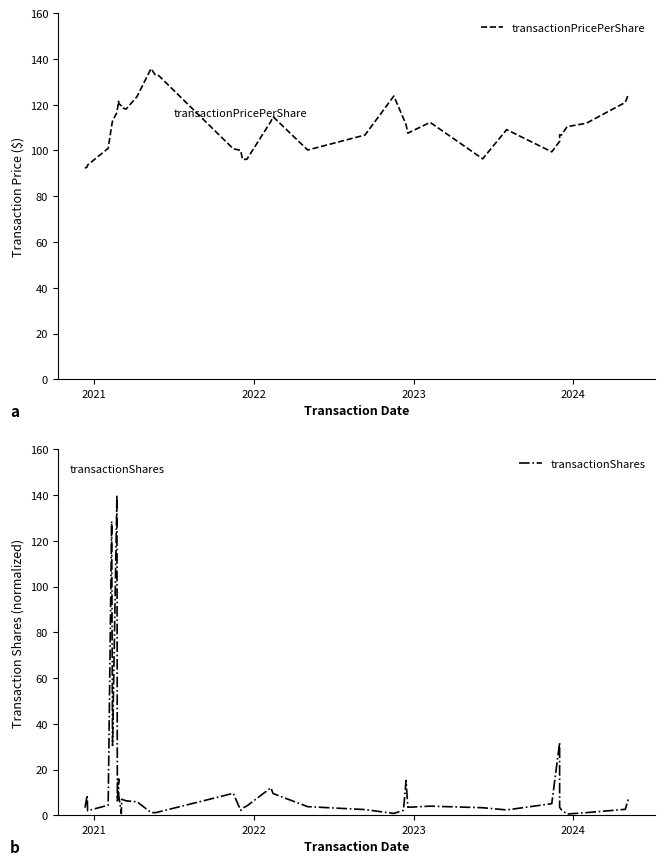

Reading left to right, list all the values displayed in this chart.

transactionPricePerShare: 92.2	92.8	93.6	101.0	110.8	112.9	116.6	118.0	121.5	120.6	119.5	118.8	118.1	123.6	135.8	132.9	133.0	100.7	100.1	96.1	96.2	112.7	114.8	100.2	106.8	123.8	114.0	111.3	107.6	112.3	96.4	109.1	99.4	104.0	106.8	106.7	110.4	111.9	121.0	124.4
transactionShares: 3.4	8.8	2.1	4.5	128.5	30.6	140.0	6.4	15.9	8.9	0.8	7.1	6.4	5.9	1.3	1.2	1.4	9.7	2.2	3.2	4.1	12.1	9.5	3.8	2.5	0.9	2.2	15.3	3.5	4.0	3.4	2.4	5.1	31.8	3.5	2.5	0.6	1.2	2.7	7.1